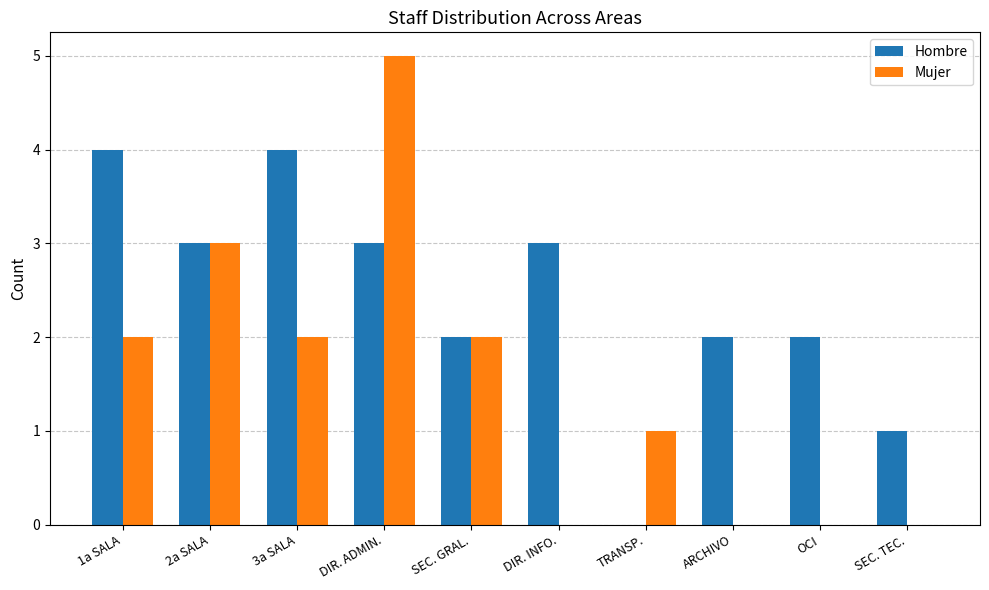

Which category has the highest value across all series?

DIR. ADMIN.